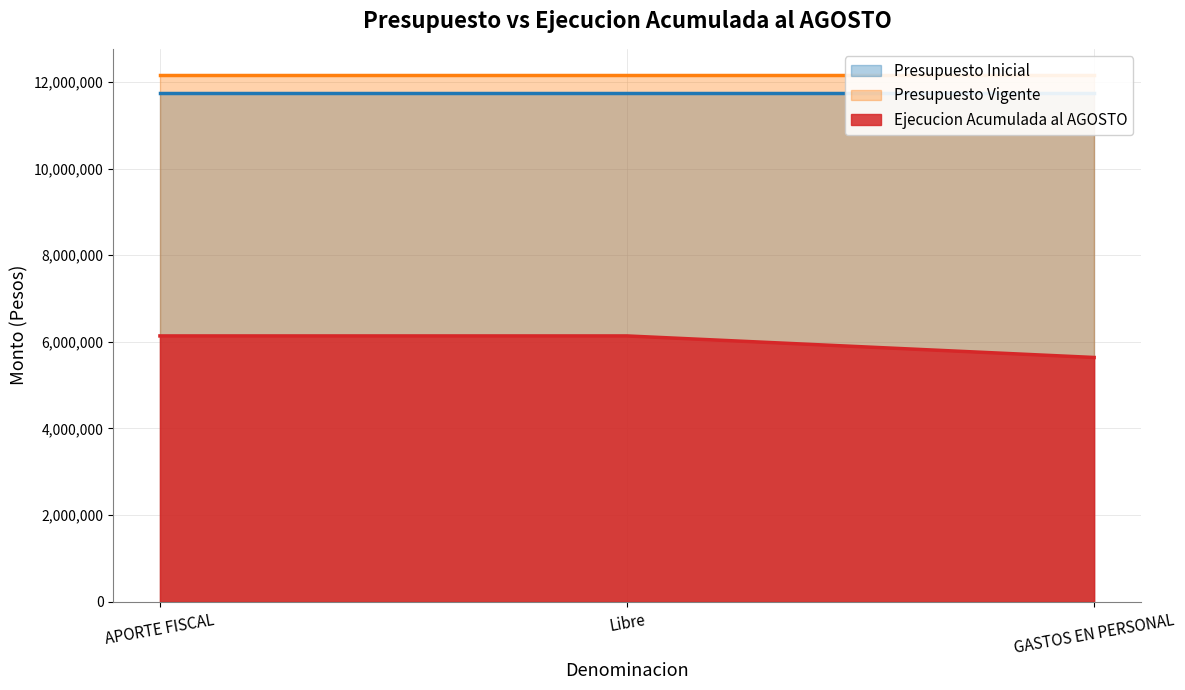

The value of Presupuesto Vigente at Libre is 4441686. True or false?

False